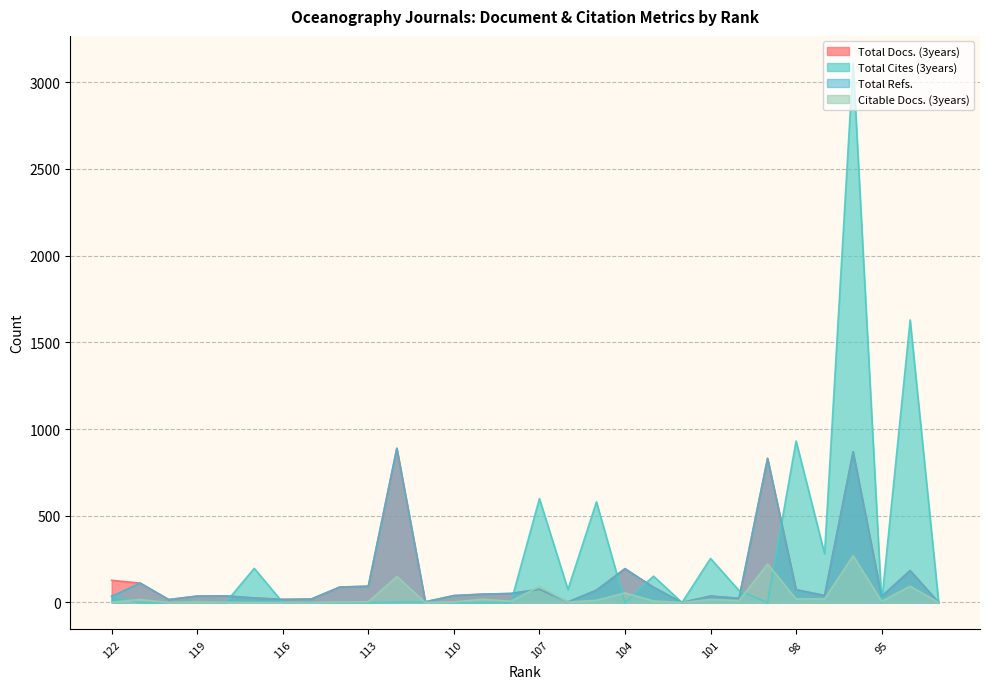

Does the chart display data point markers on the line(s)?

No